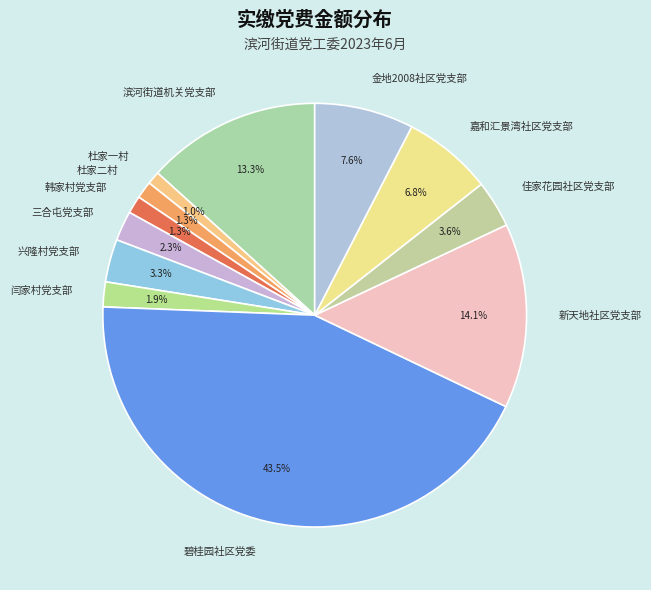

Between 滨河街道机关党支部 and 杜家二村, which is larger?

滨河街道机关党支部